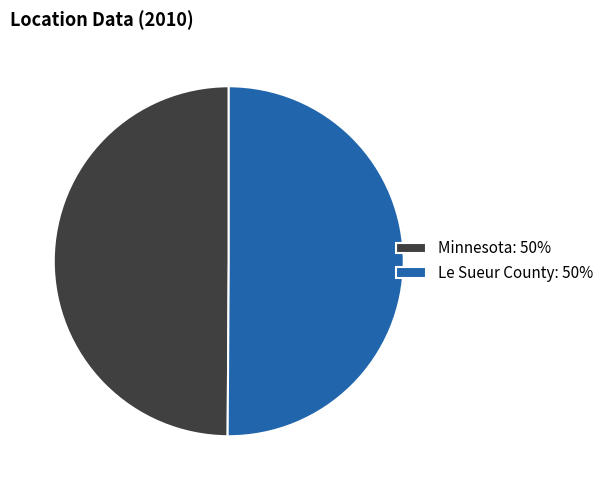

Is the sum of Le Sueur County: 50% and Minnesota: 50% greater than half?

Yes